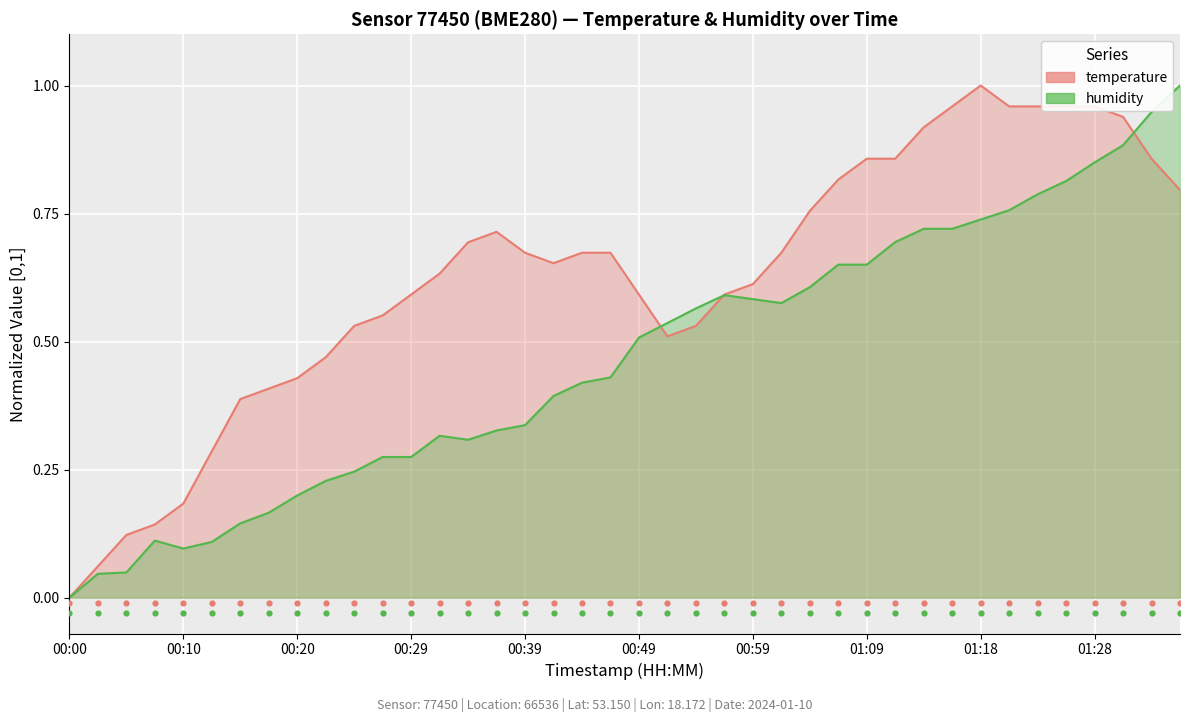

Is the value of temperature at 22 greater than the value of humidity at 29?

Yes